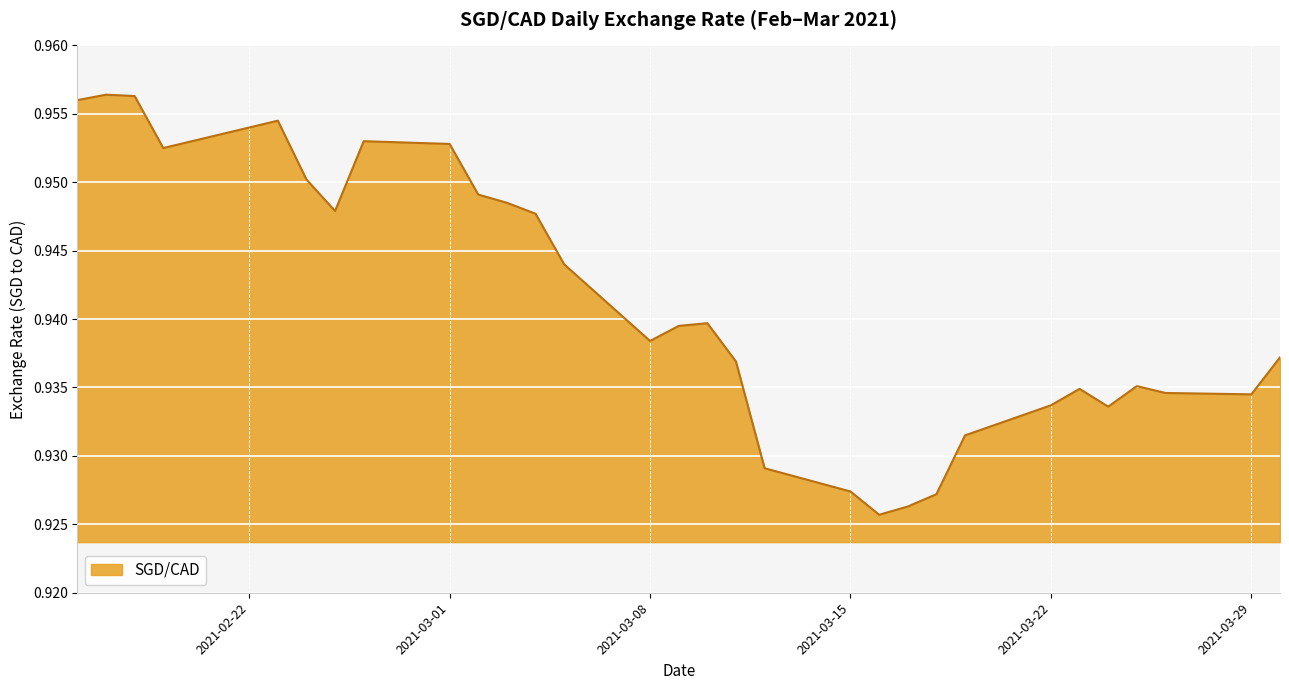

Where is the first local minimum?

2021-02-19